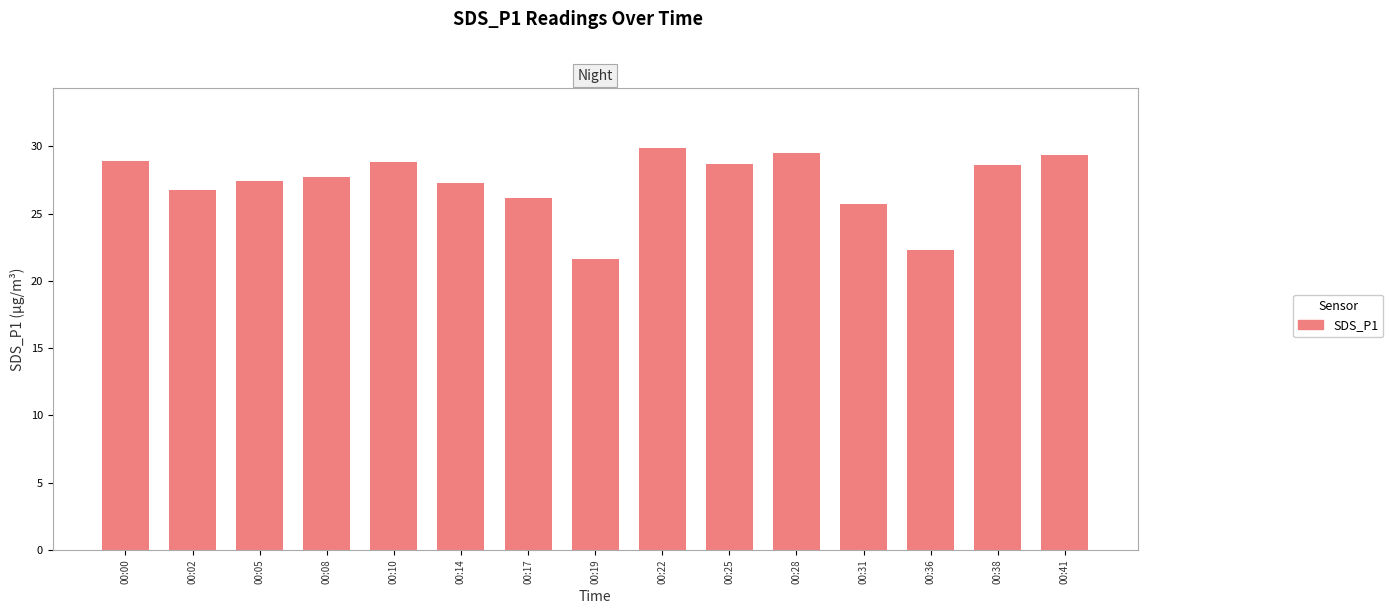

Which label corresponds to the smallest value in the chart?

00:19